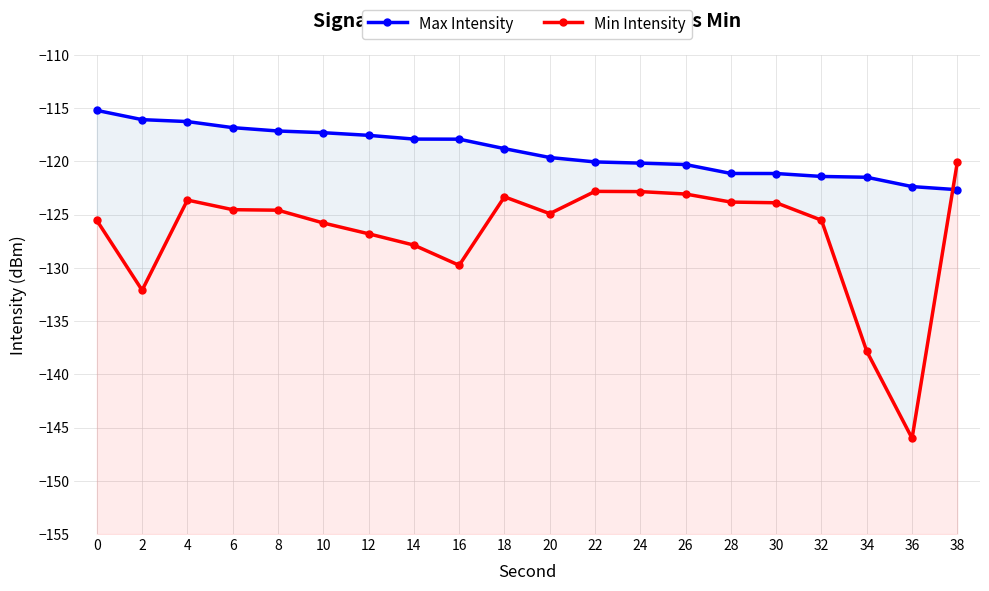

Rank the categories by Min Intensity value from highest to lowest.

38, 22, 24, 26, 18, 4, 28, 30, 6, 8, 20, 32, 0, 10, 12, 14, 16, 2, 34, 36